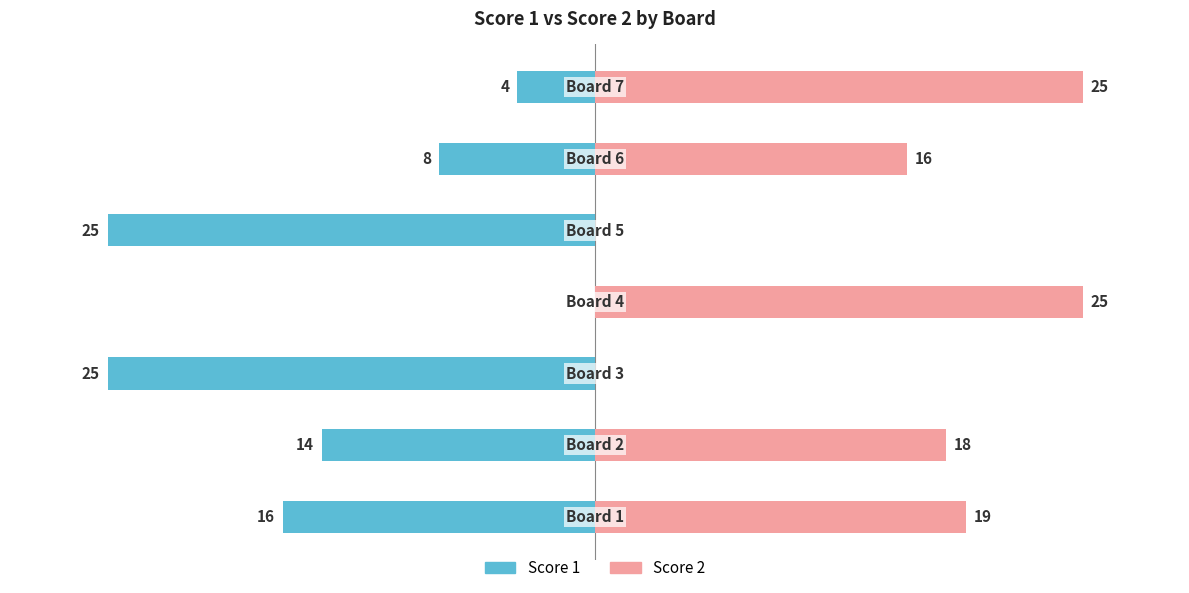

Reading left to right, list all the values displayed in this chart.

Score 1: 0=-16	1=-14	2=-25	3=0	4=-25	5=-8	6=-4
Score 2: 0=19	1=18	2=0	3=25	4=0	5=16	6=25